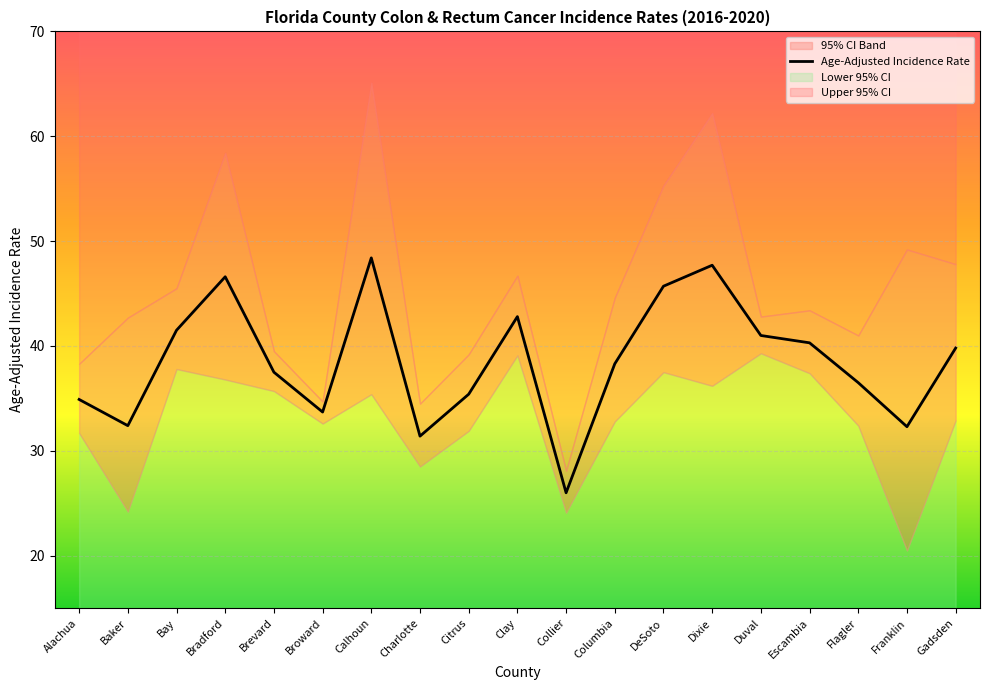

True or false: Lower 95% CI has a value of 32.9 at Gadsden.

True